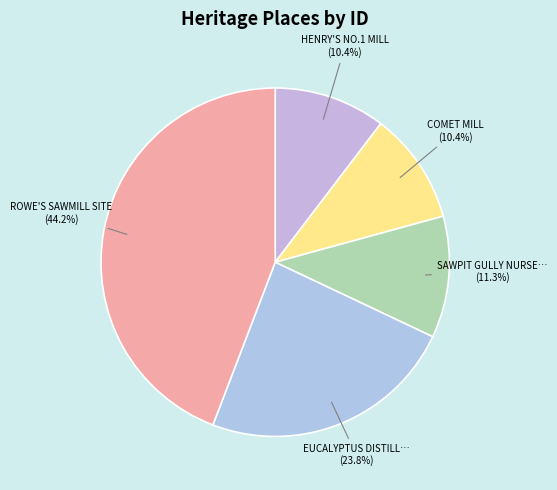

How many slices are in this pie chart?

5